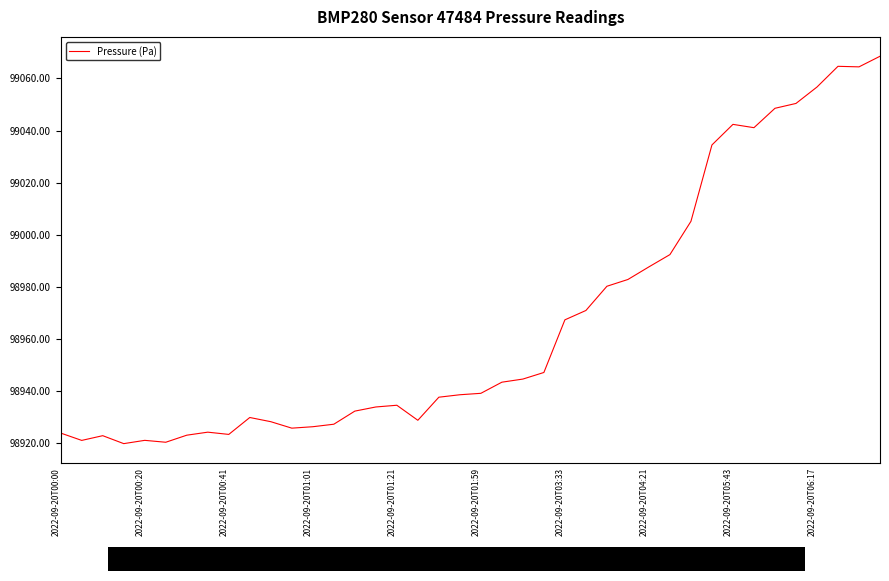

What is the minimum value shown in the chart?

98919.9